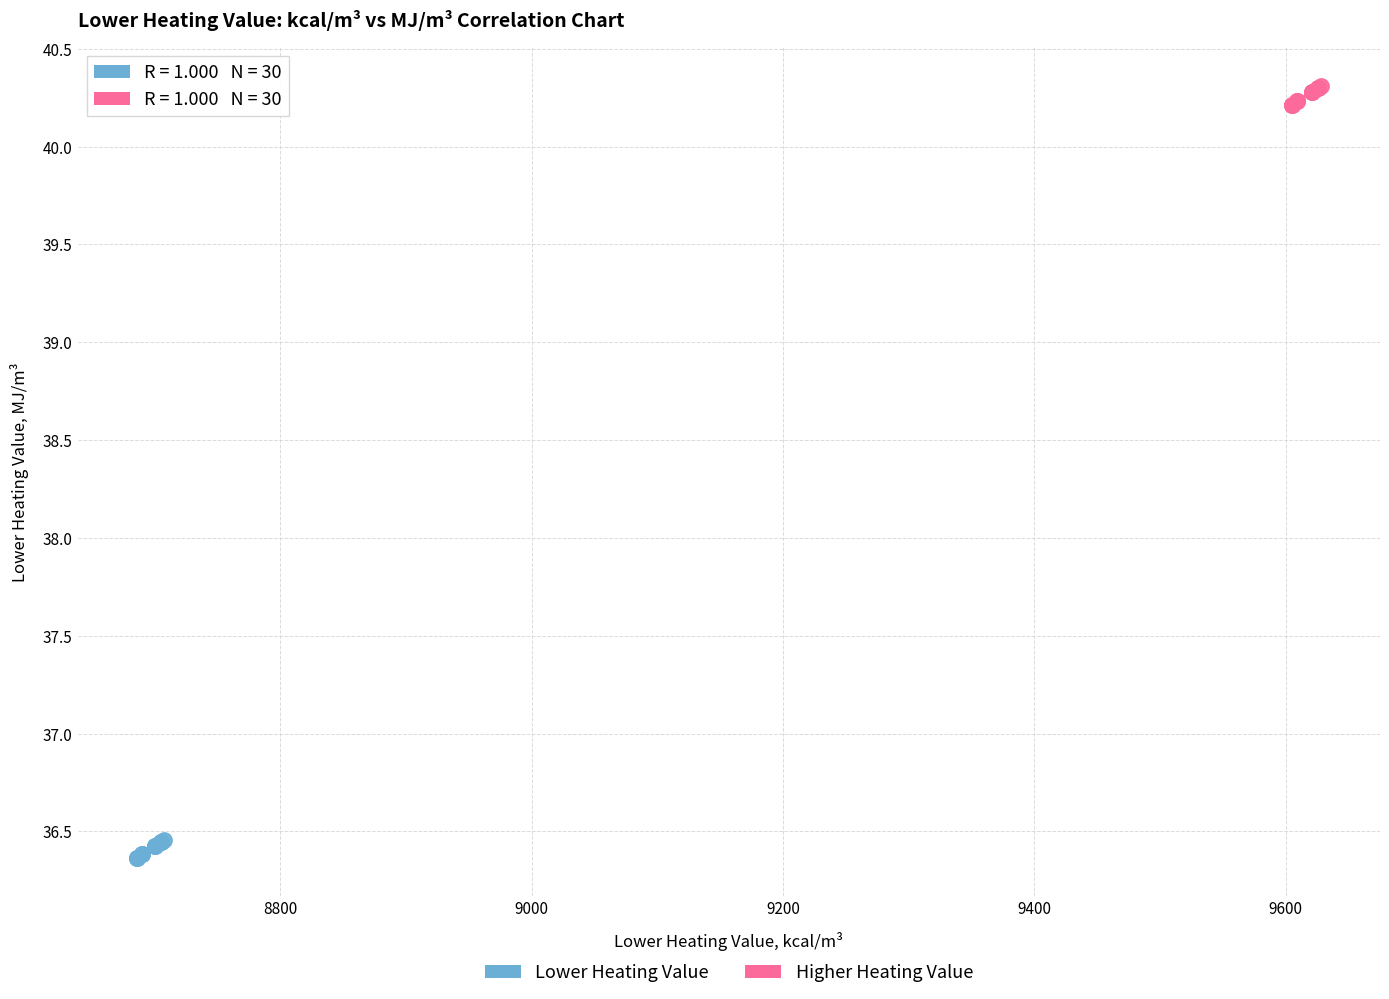

Which series contains the highest Y value?

Higher Heating Value